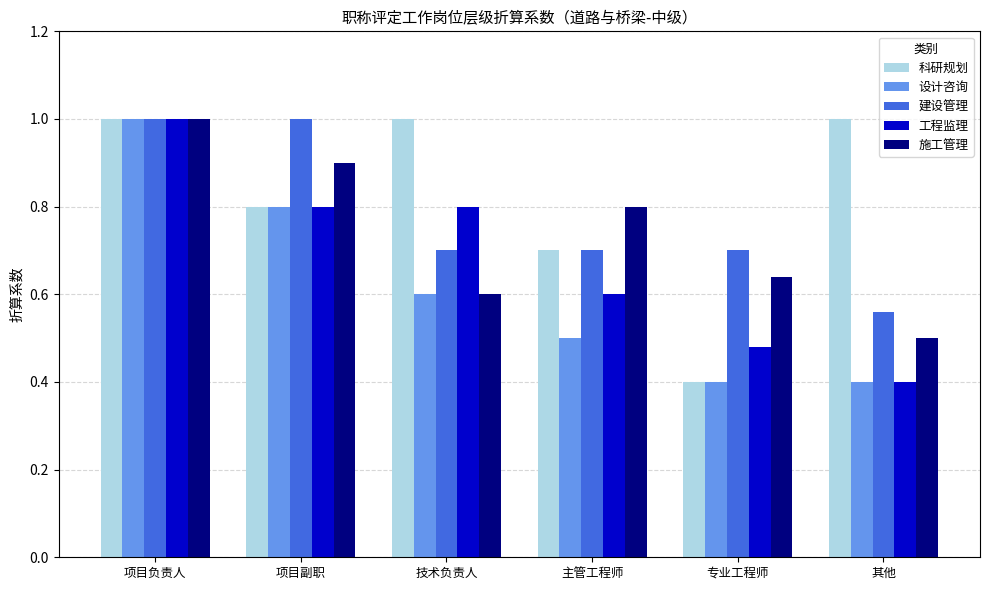

How many bars are there in each group?

5